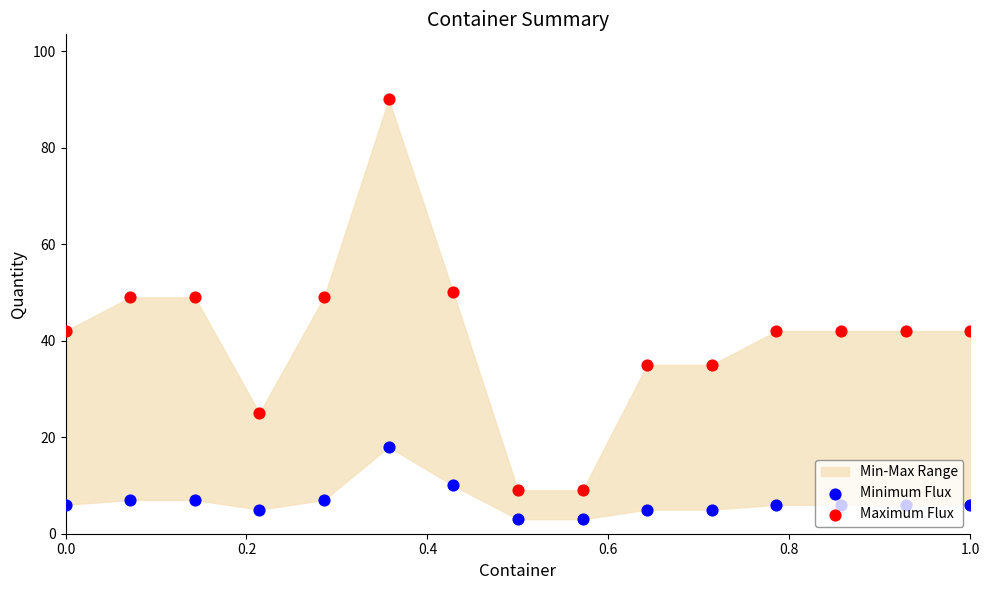

At how many categories does at least one series exceed 17?

13